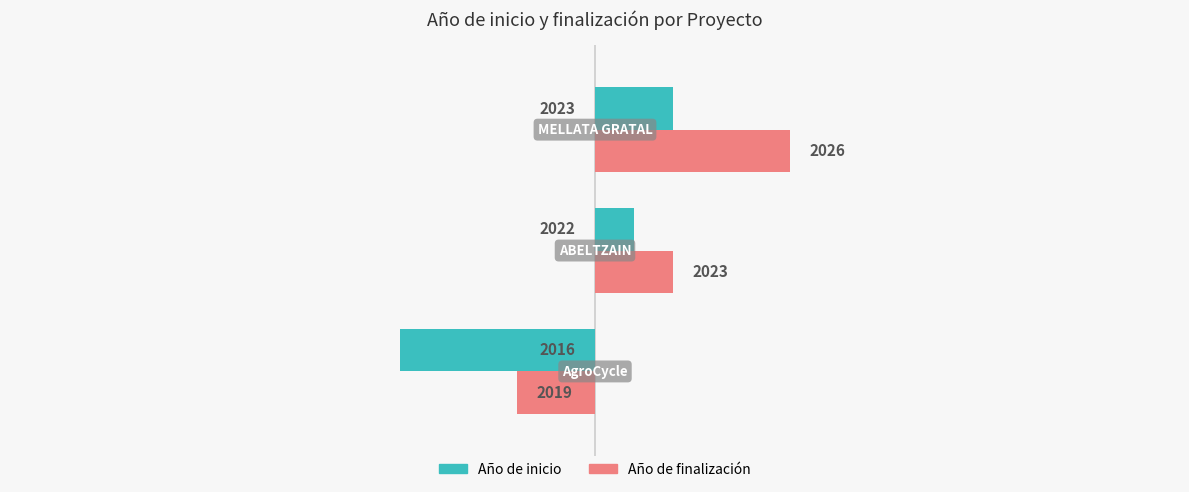

At how many categories does at least one series exceed -3?

3